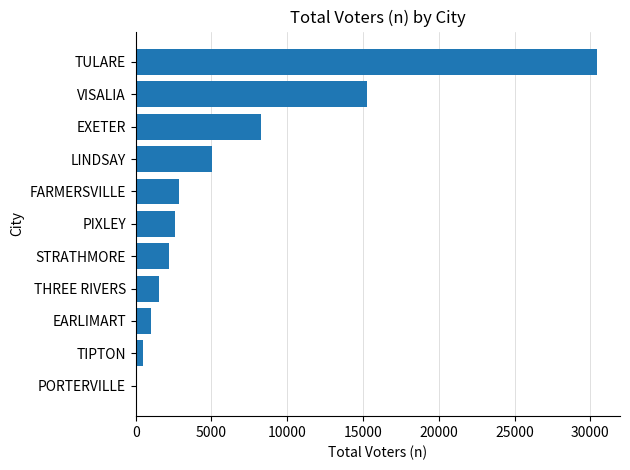

Which label corresponds to the largest value in the chart?

TULARE